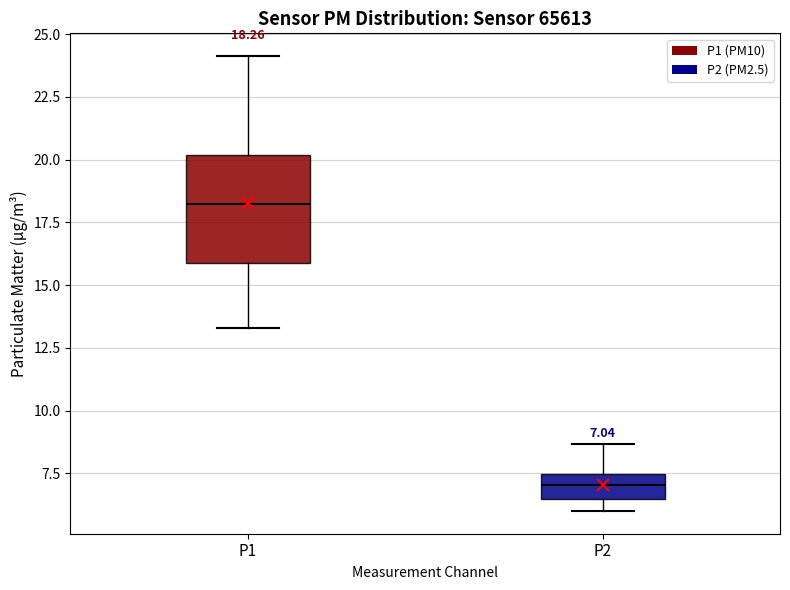

Which box has the highest median line?

P1